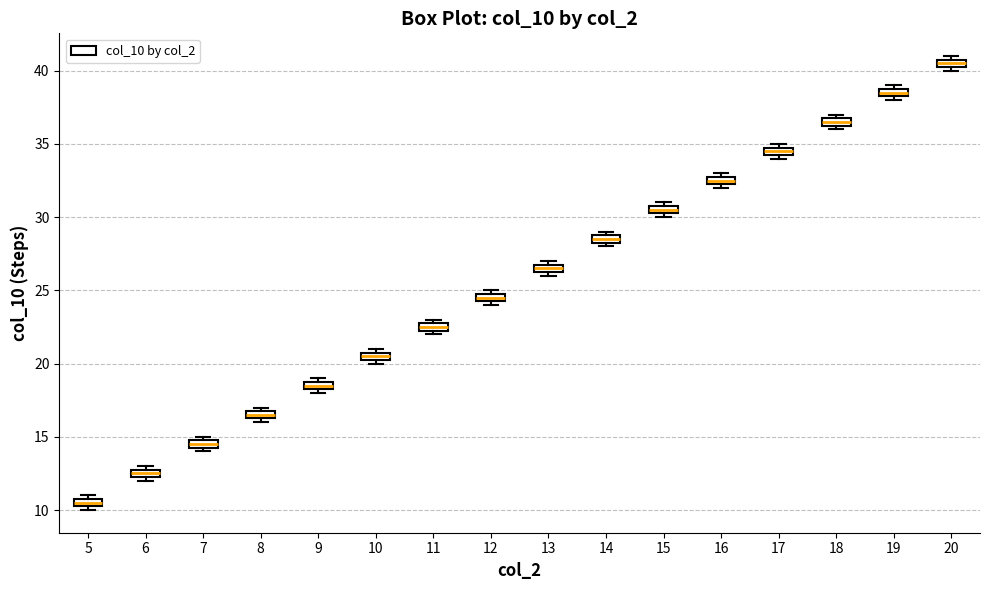

Which box has the lowest median line?

5